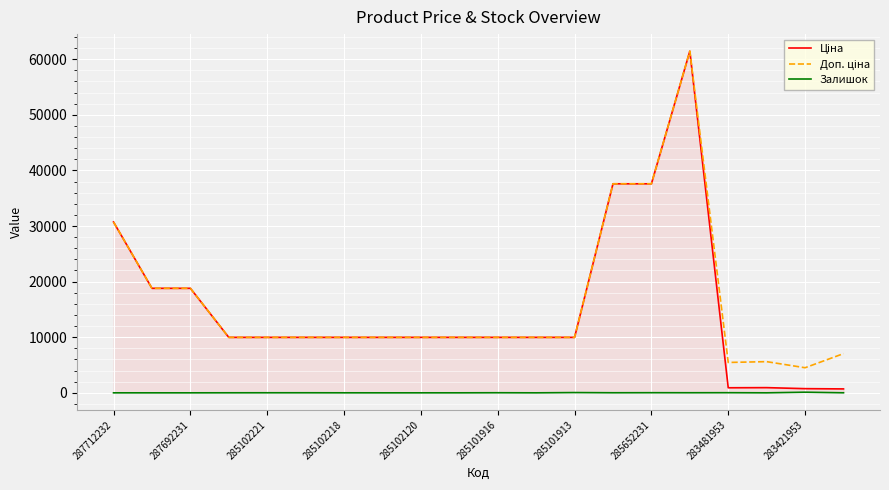

Where is the first local minimum for Залишок?

11